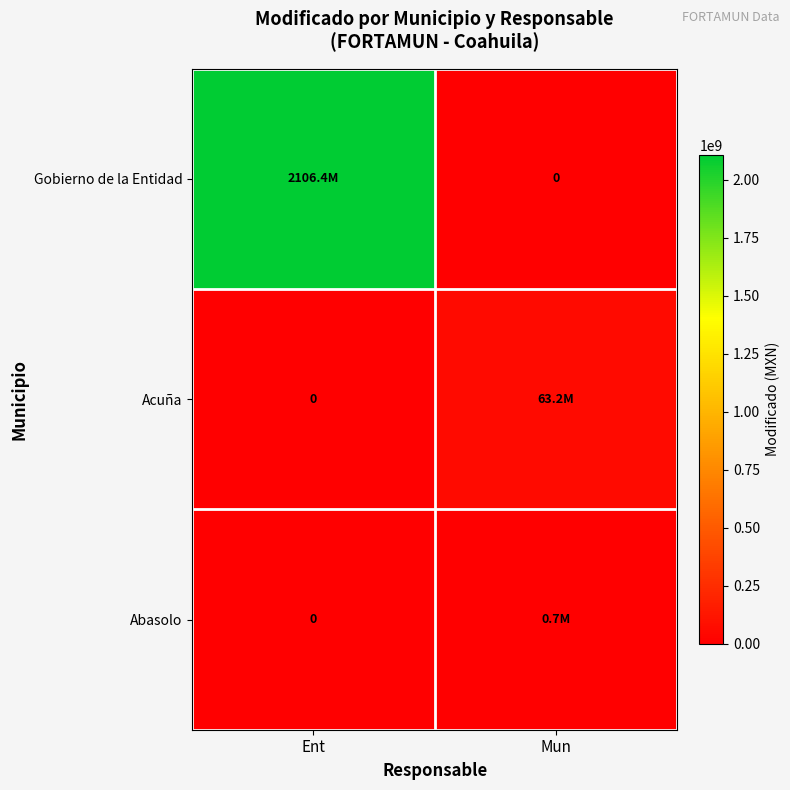

What is the total value across all series at Mun?

63943144.2